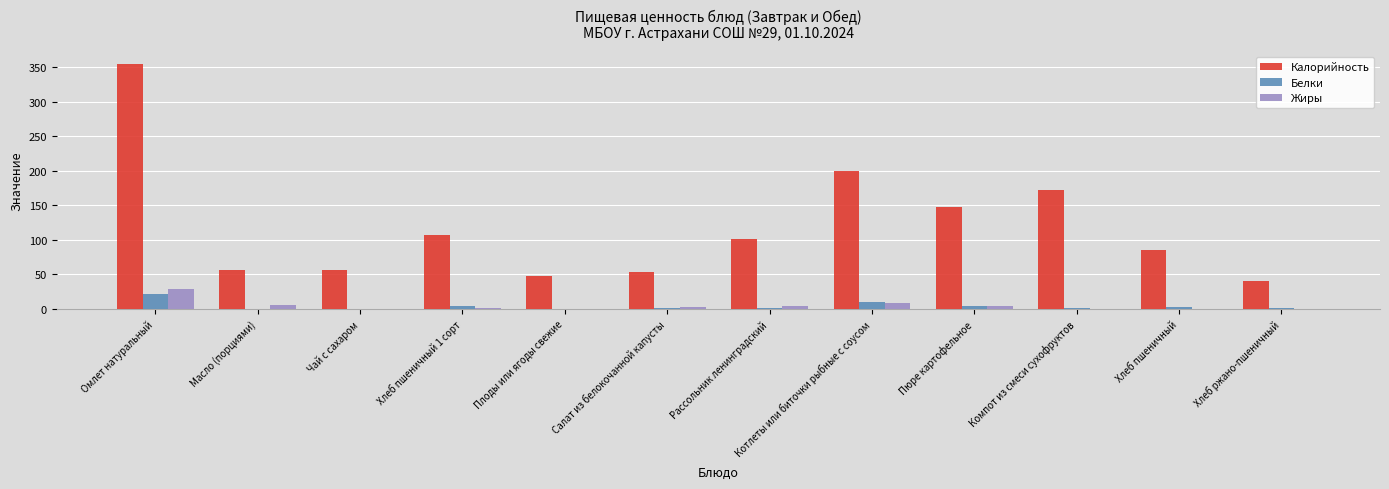

What is the sum of all Белки values?

47.3